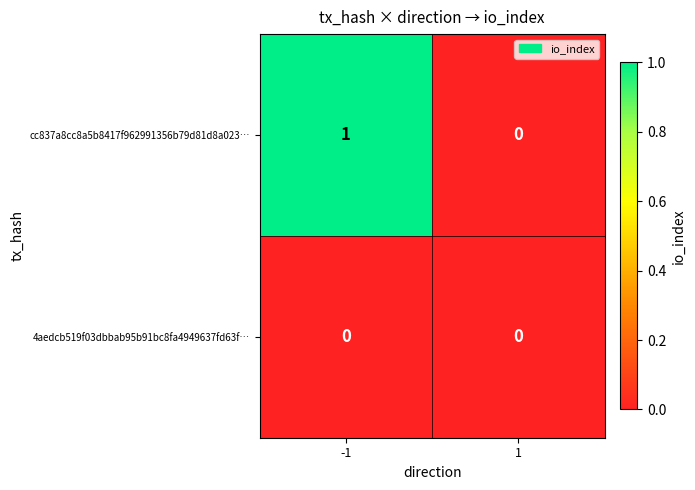

Which series changed the most between -1 and 1?

cc837a8cc8a5b8417f962991356b79d81d8a023…